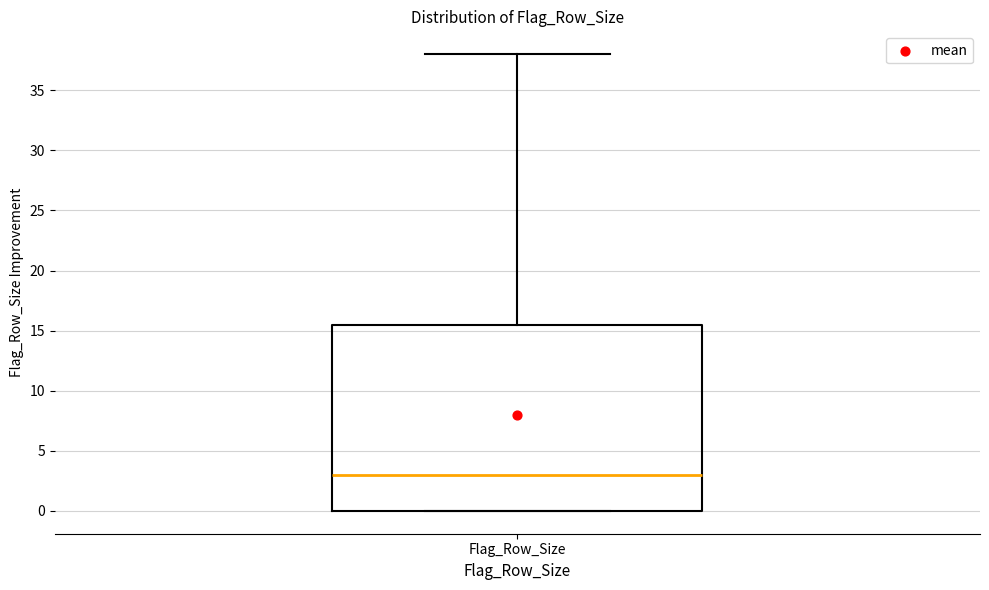

Transcribe this box plot: give where the median line is, the range the box spans, and where the two whiskers end, as read against the y-axis. The values are not printed on the chart, so give them approximately, as read against the axis.

median 3.0, box 0.0 to 15.5, whiskers 0.0 to 38.0